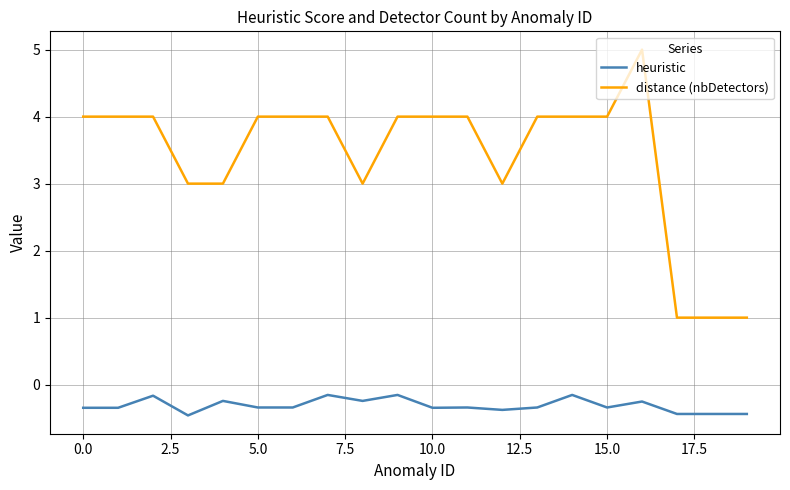

True or false: distance (nbDetectors) and heuristic intersect in this chart.

False